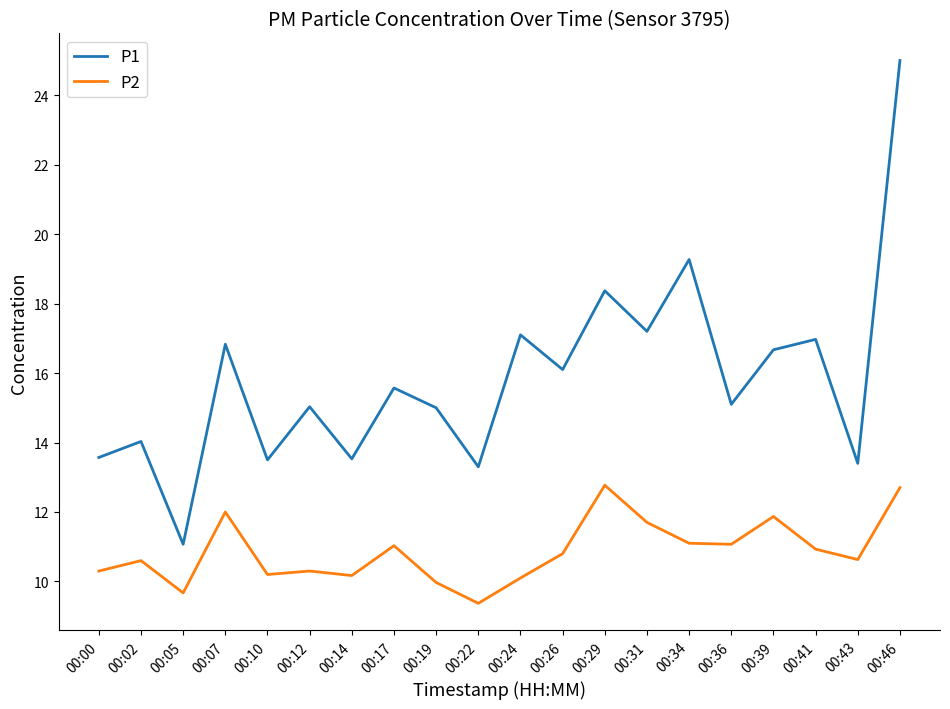

List the series in order of their overall mean, lowest first.

P2, P1